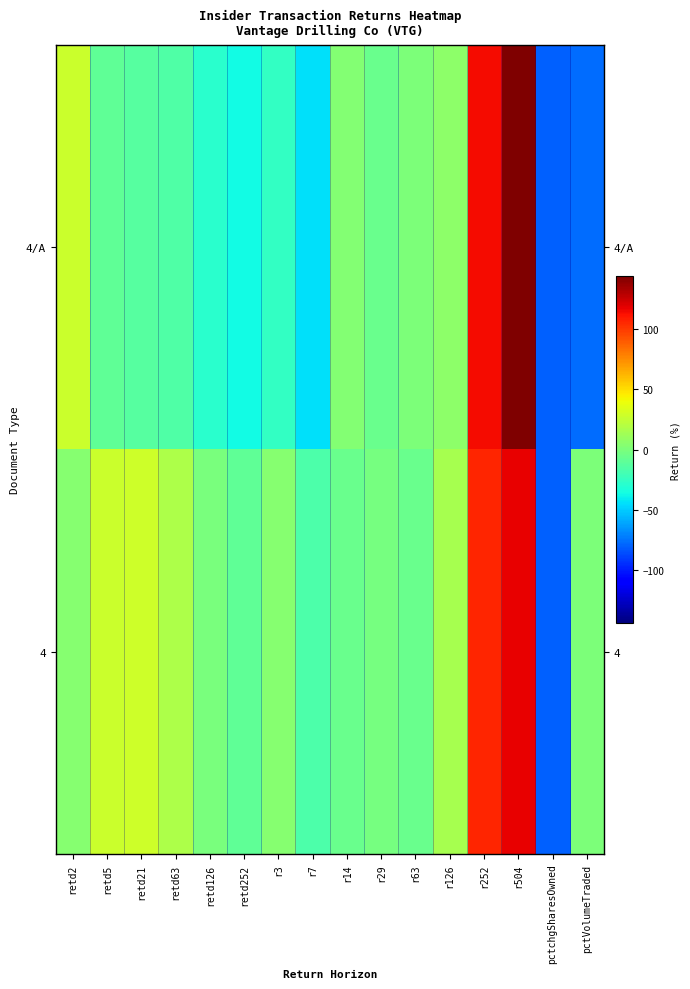

Which series has the largest total across all categories?

4